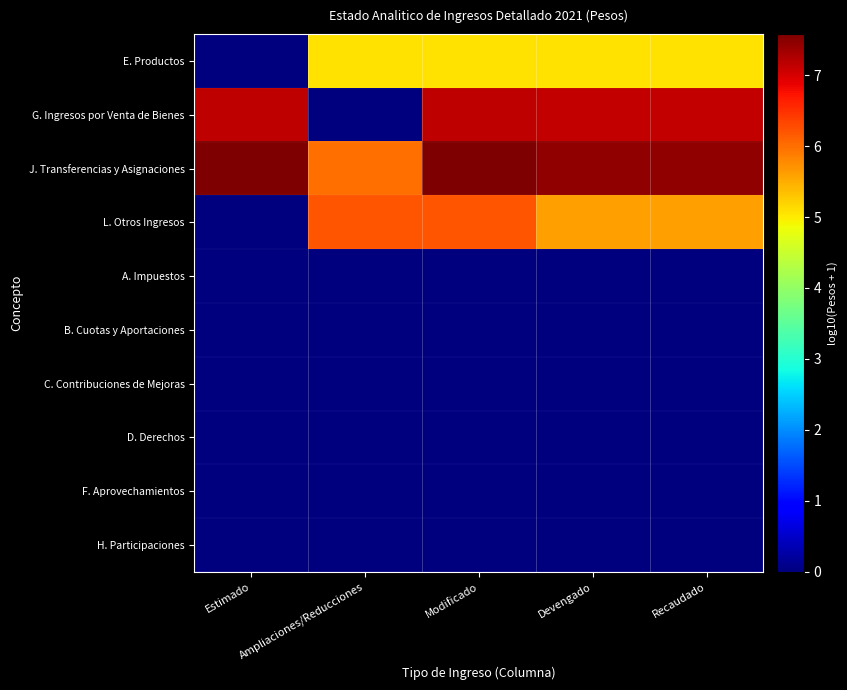

What is the difference between the highest and lowest values at Recaudado?

7.4